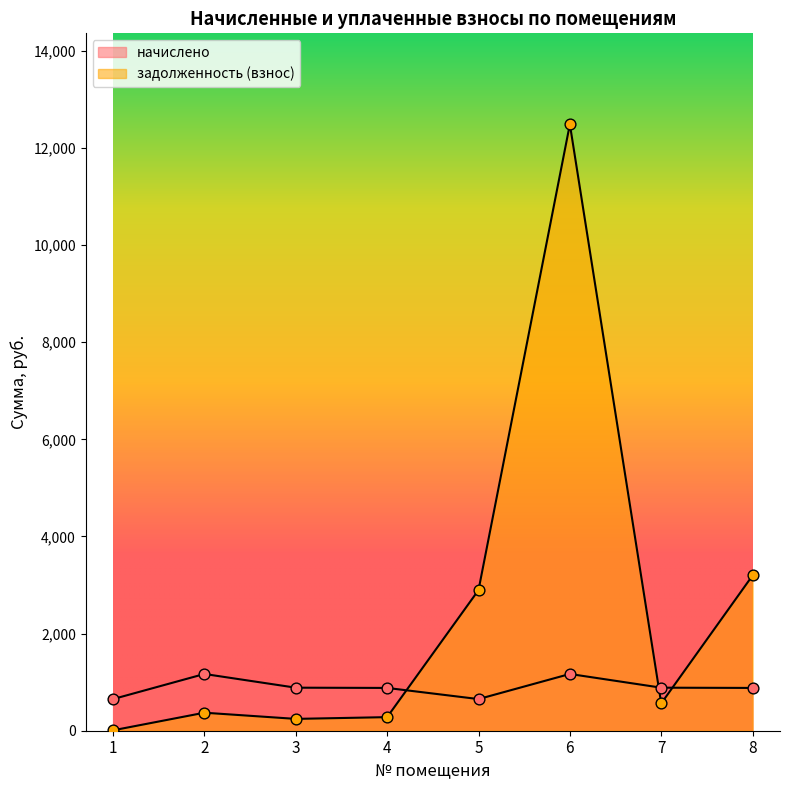

Which series contains the highest Y value?

задолженность (взнос)